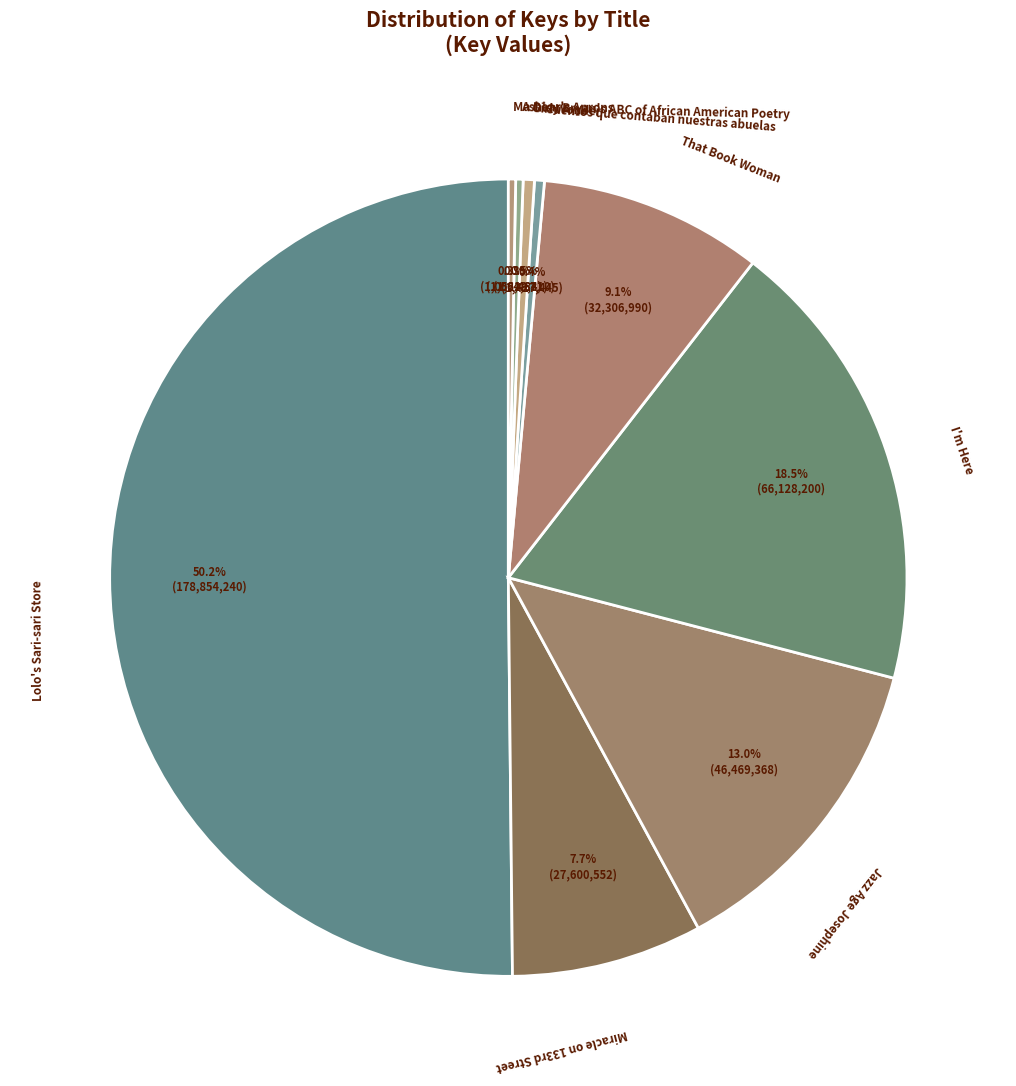

What is the ratio of the value at Lolo's Sari-sari Store to the value at That Book Woman?

5.5